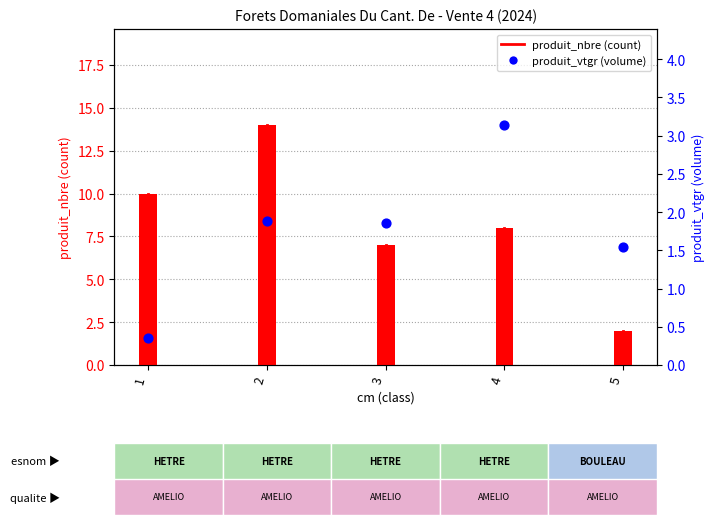

Which series has the widest spread of Y values?

produit_nbre